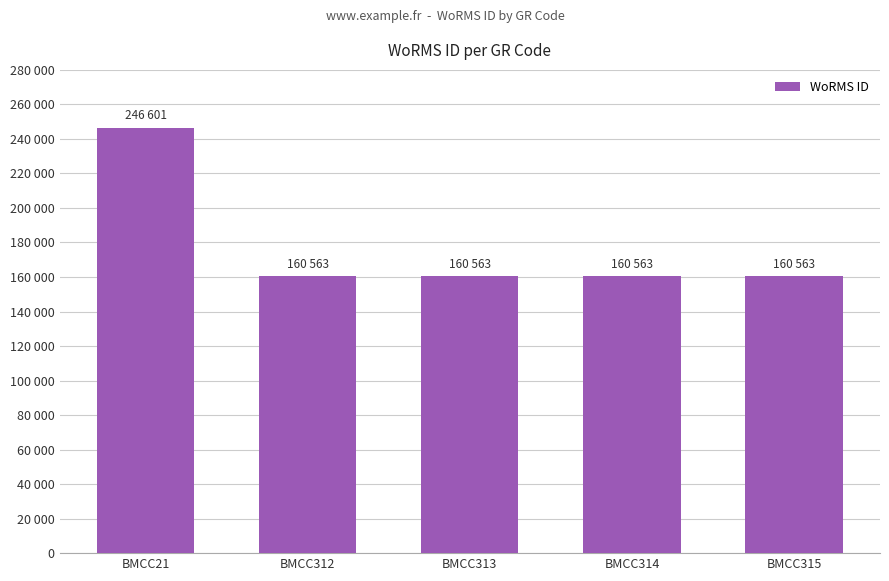

What value does the data have at BMCC314, to the nearest 50?

160550